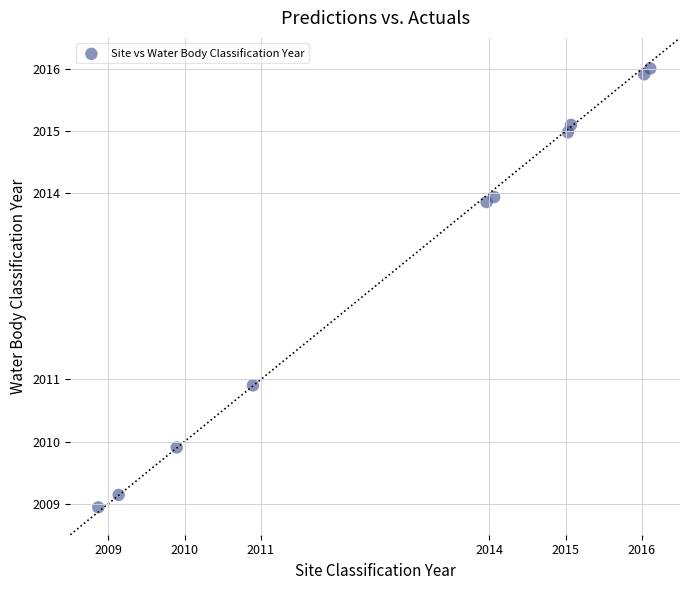

What Y value in the scatter plot is closest to 2012?

2010.9